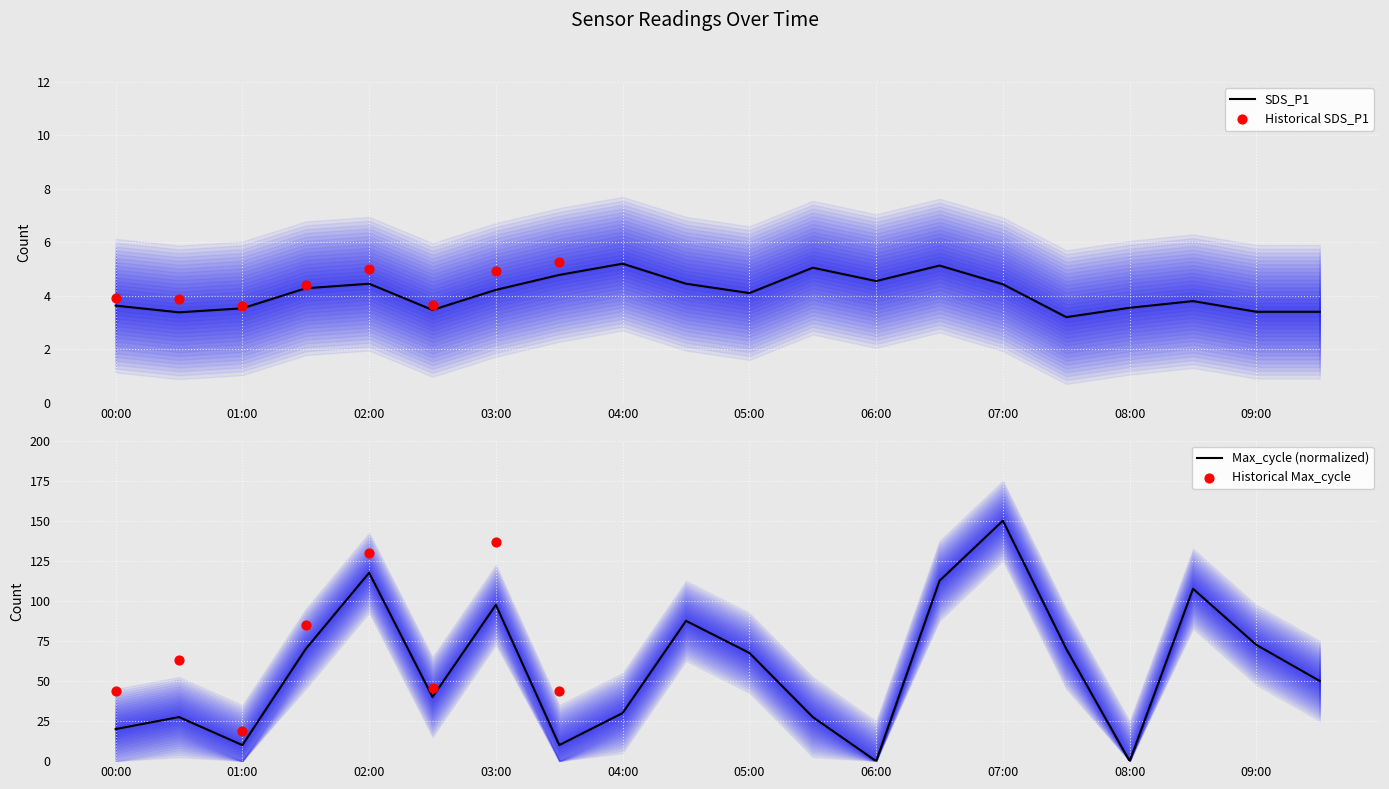

What are all the series names shown in the legend?

SDS_P1, Max_cycle